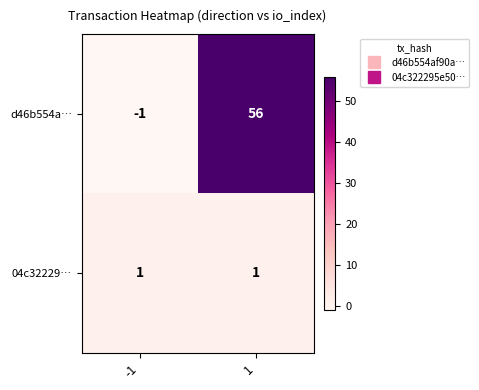

Rank the series by their average value, from highest to lowest.

d46b554a…, 04c32229…